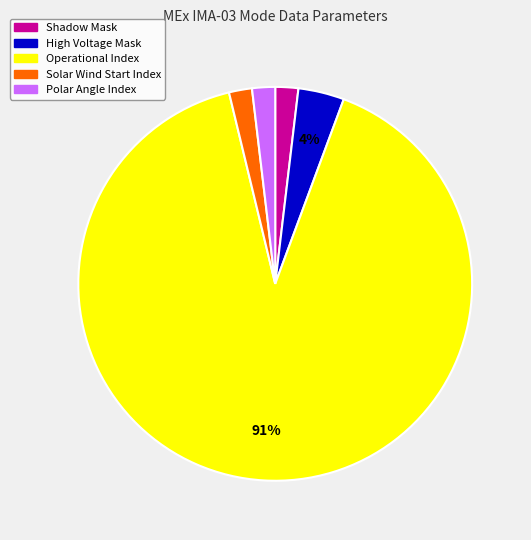

To the nearest percent, what is the combined percentage of Shadow Mask and High Voltage Mask?

6%